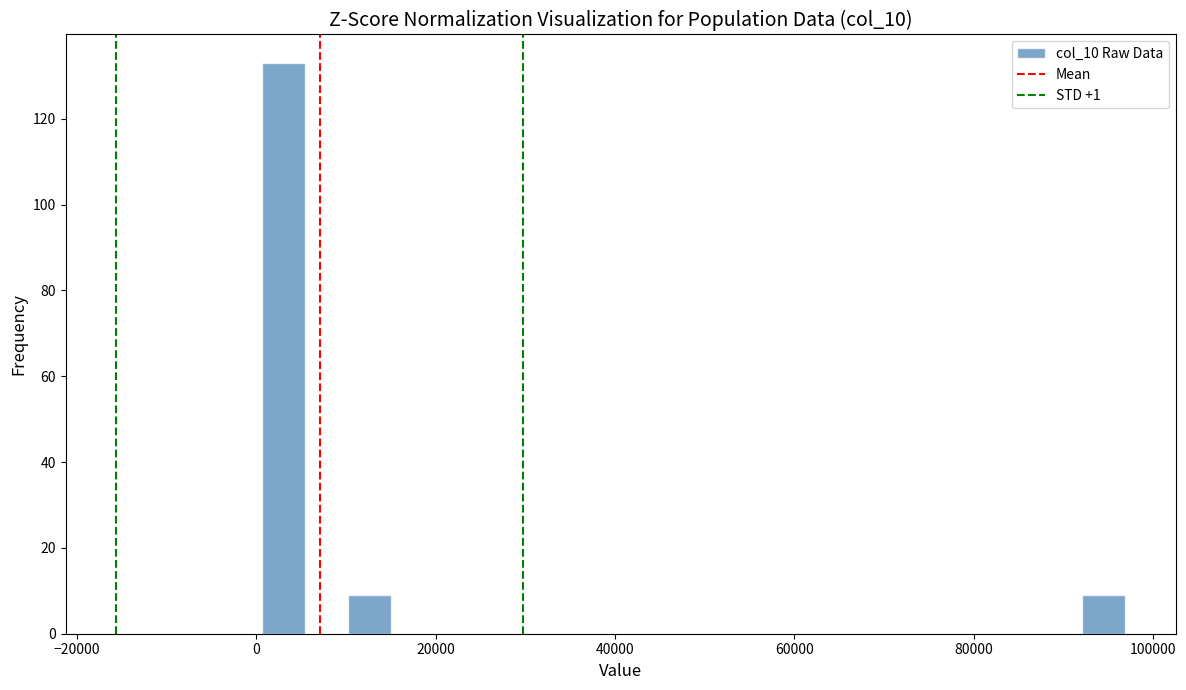

Around what value on the x-axis is the tallest bar? Give the approximate position of its centre, as read against the axis.

4000